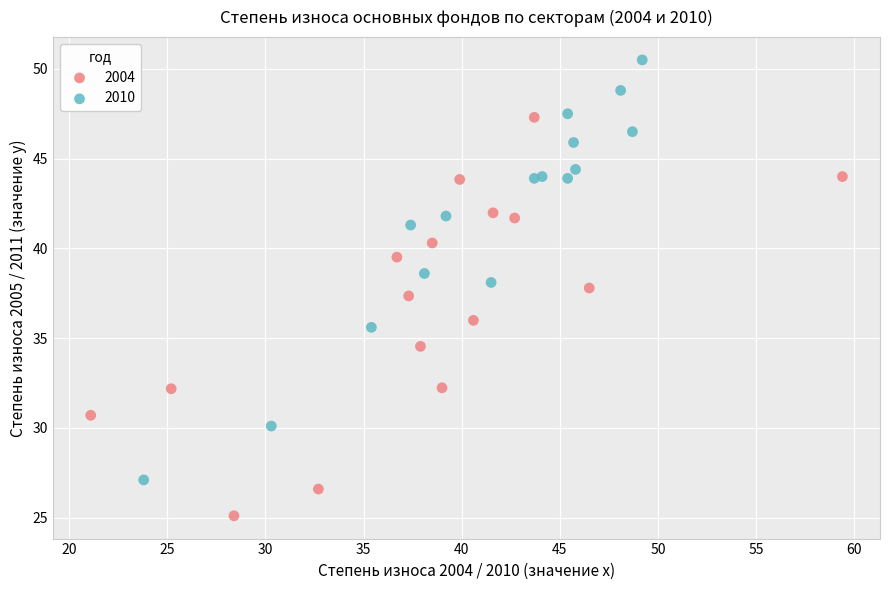

Which series contains the highest Y value?

2010